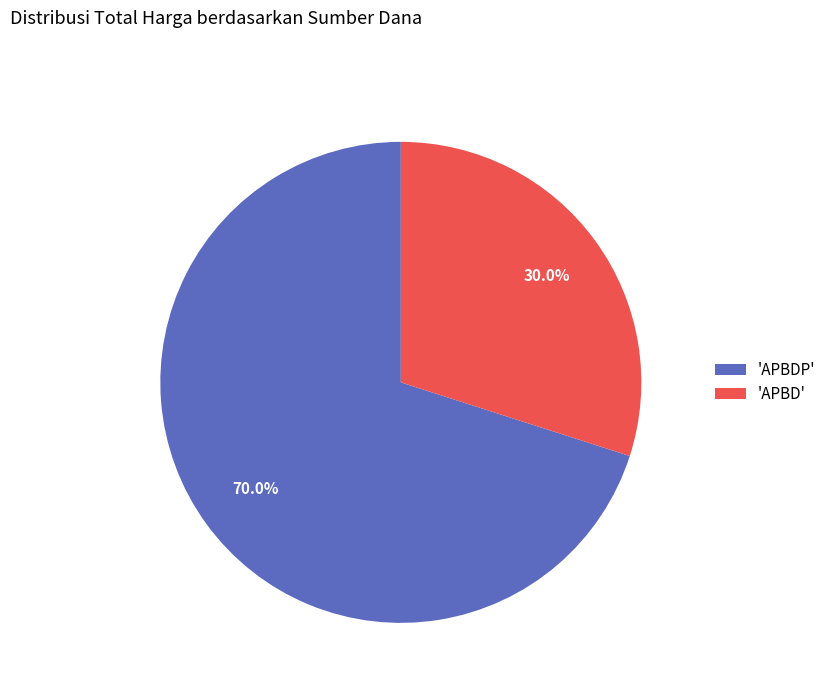

What is the ratio of the value at 'APBD' to the value at 'APBDP'?

0.4